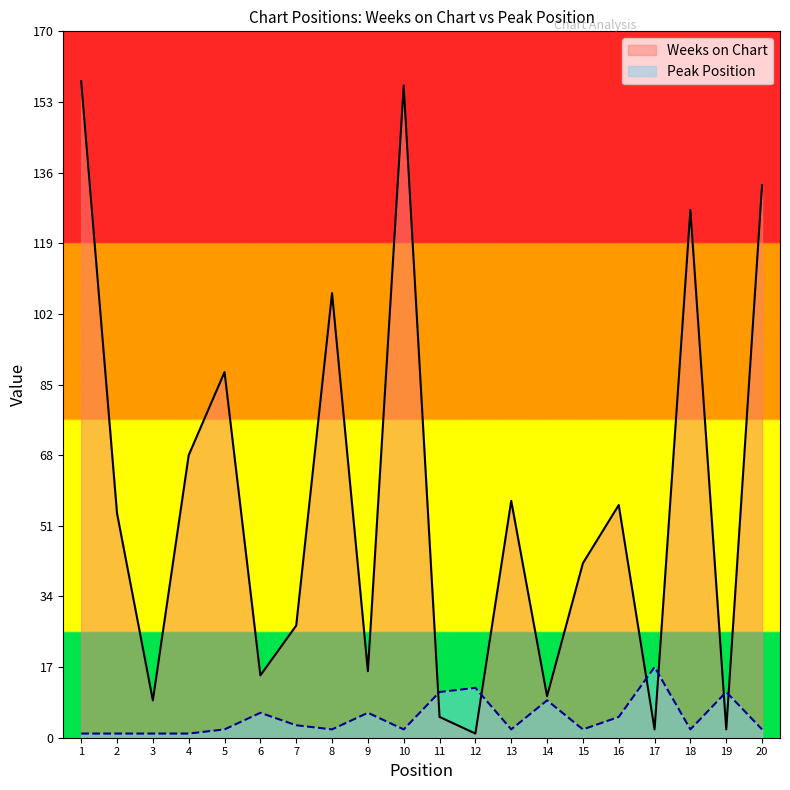

How many lines are shown in the chart?

2